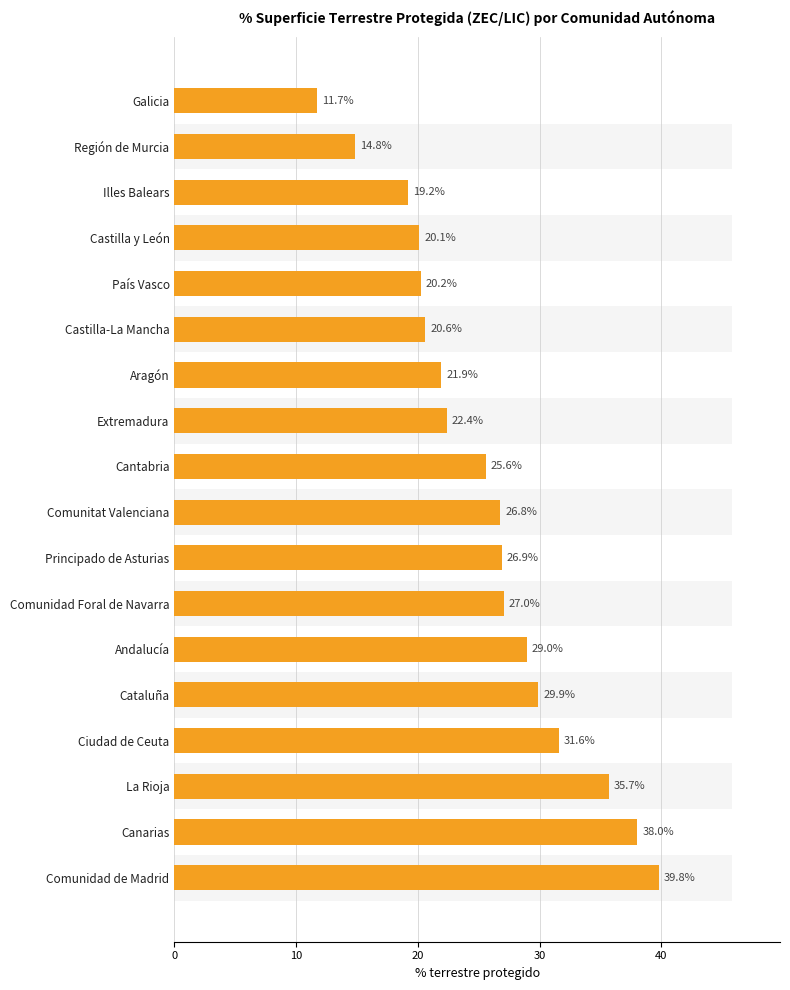

Reading left to right, extract all data points from this chart.

39.8	38.0	35.7	31.6	29.9	29.0	27.0	26.9	26.8	25.6	22.4	21.9	20.6	20.2	20.1	19.2	14.8	11.7